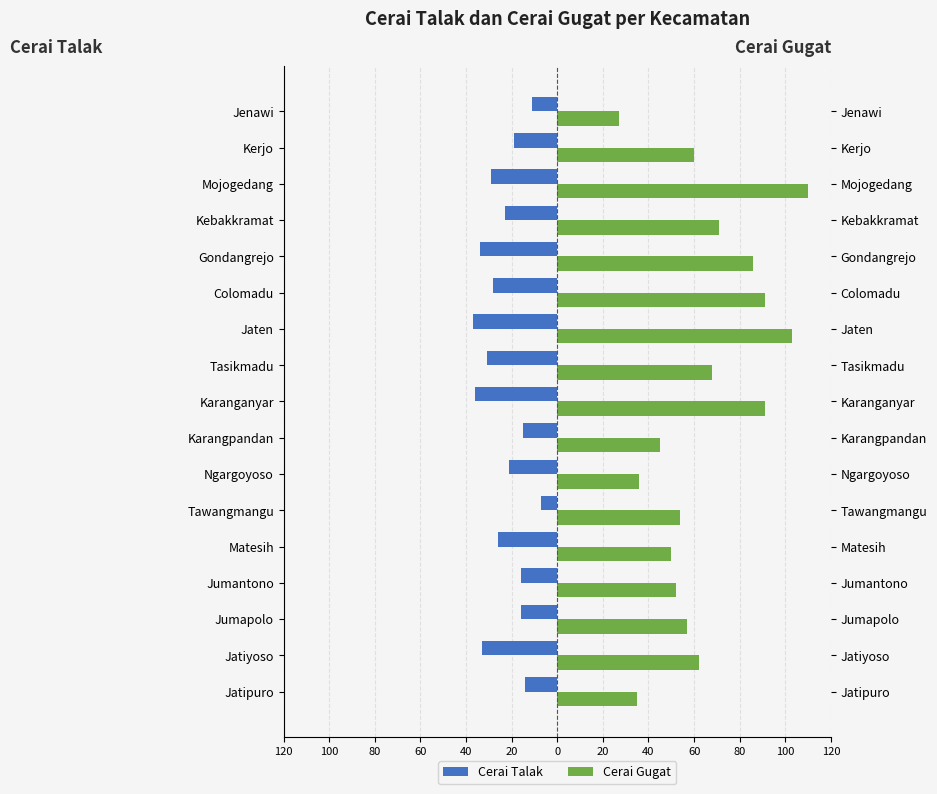

Does the chart contain stacked bars?

No